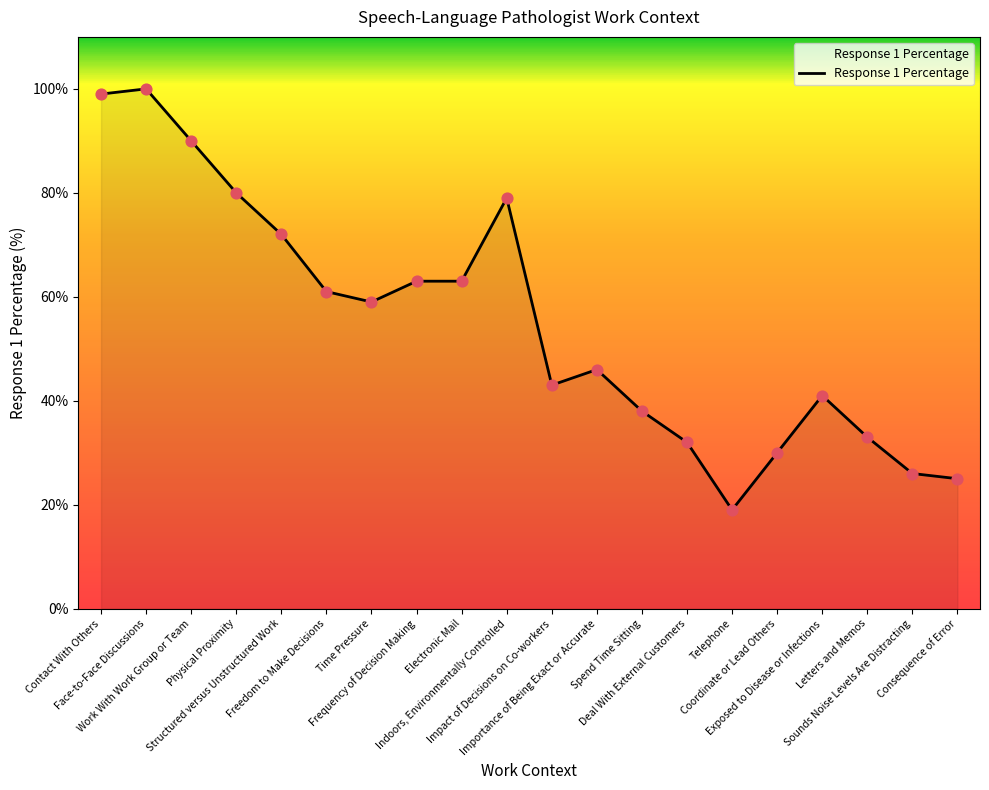

What is the ratio of the value at Frequency of Decision Making to the value at Importance of Being Exact or Accurate?

1.4